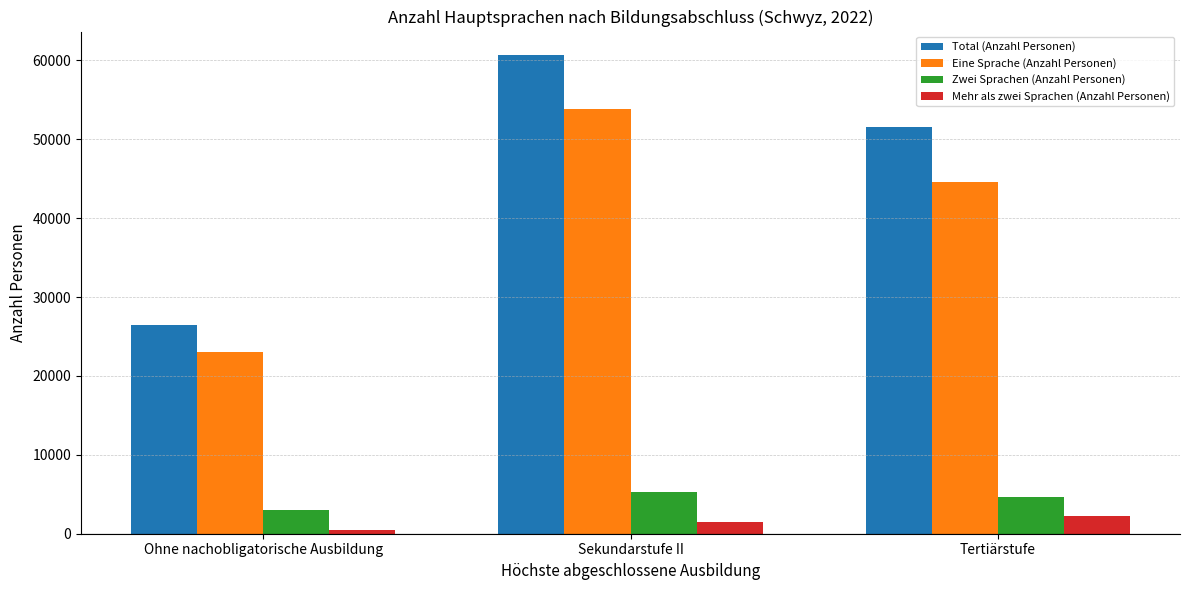

At Tertiärstufe, list the series in order from smallest to largest.

Mehr als zwei Sprachen (Anzahl Personen), Zwei Sprachen (Anzahl Personen), Eine Sprache (Anzahl Personen), Total (Anzahl Personen)